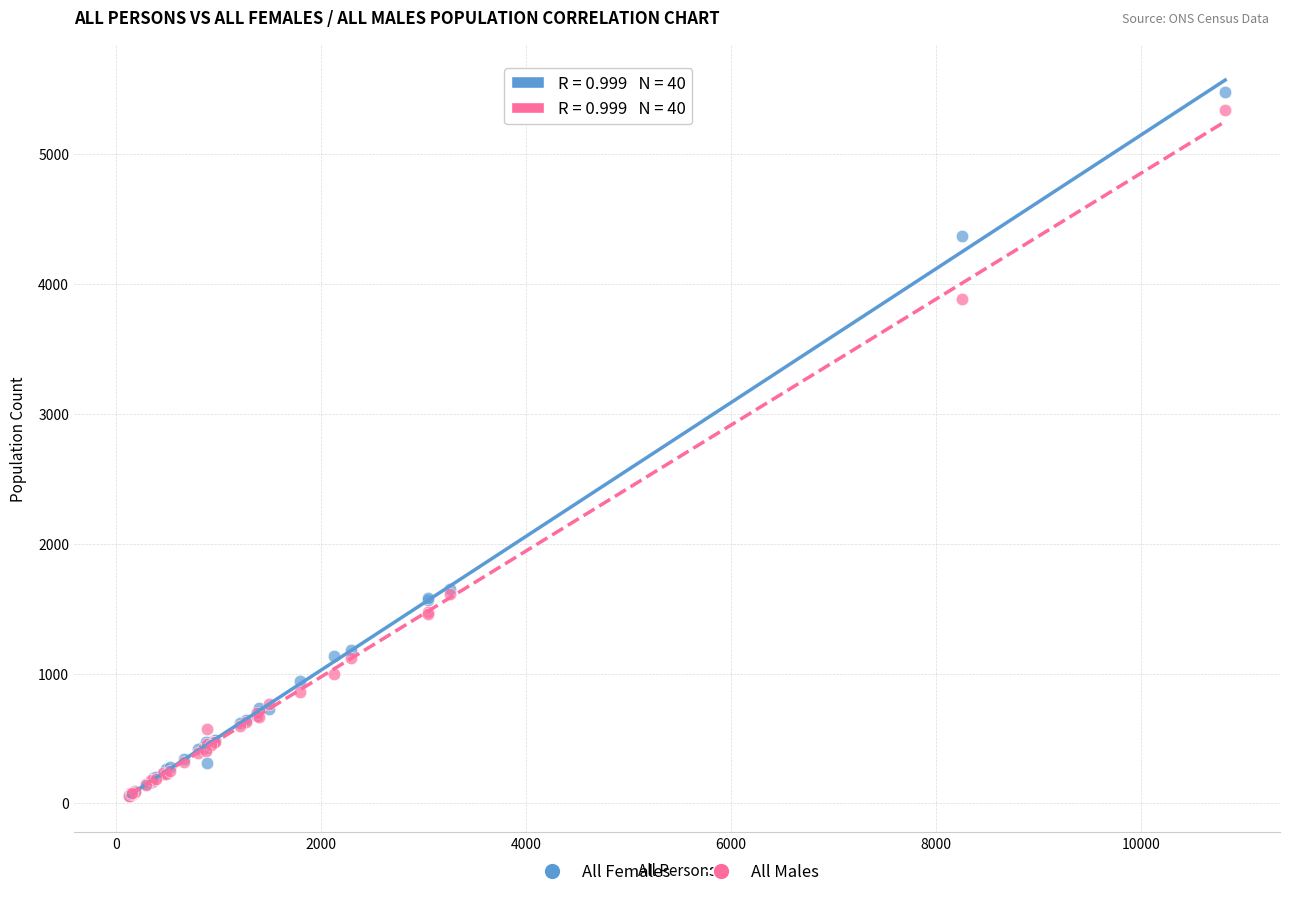

What are all the series names shown in the legend?

All Females, All Males